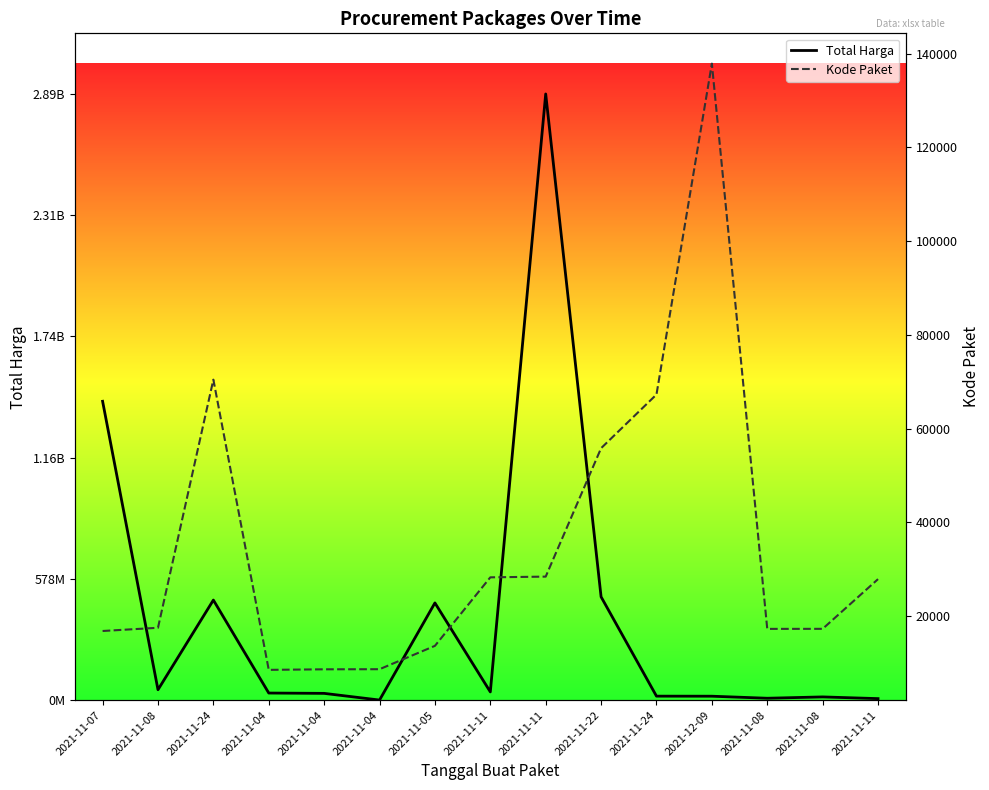

Which series has the largest range (max minus min)?

Total Harga